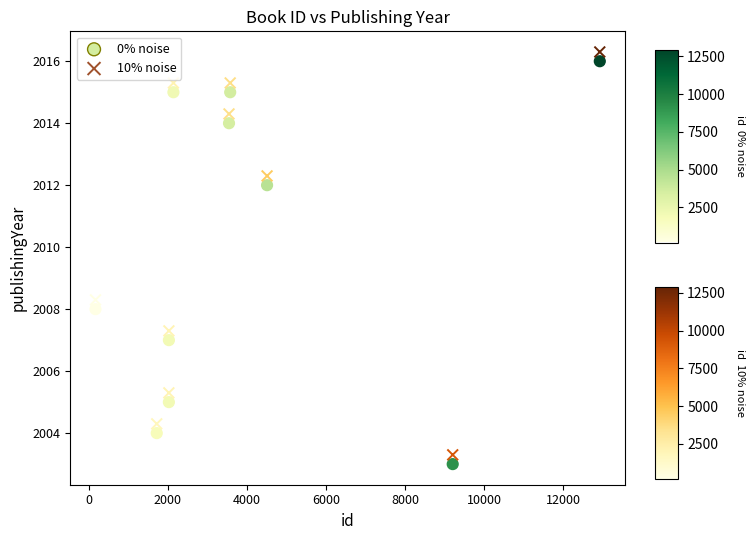

What is the X range (max minus min) for the scatter plot?

12762.0